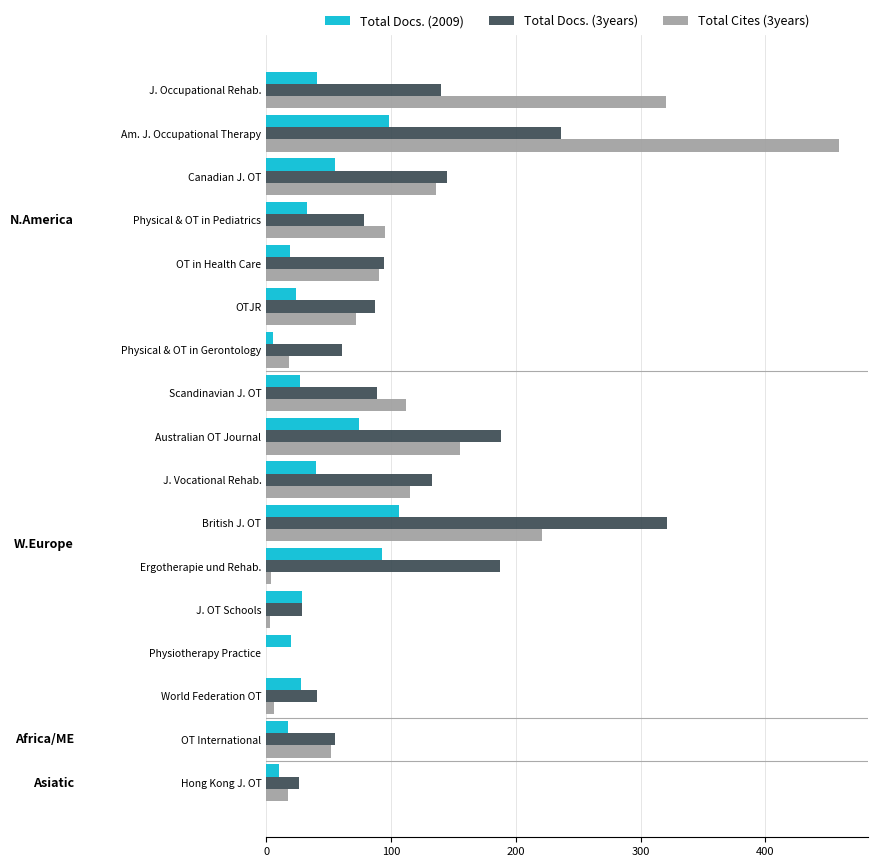

Is it true that Total Docs. (3years) equals 55 at Australian OT Journal?

False